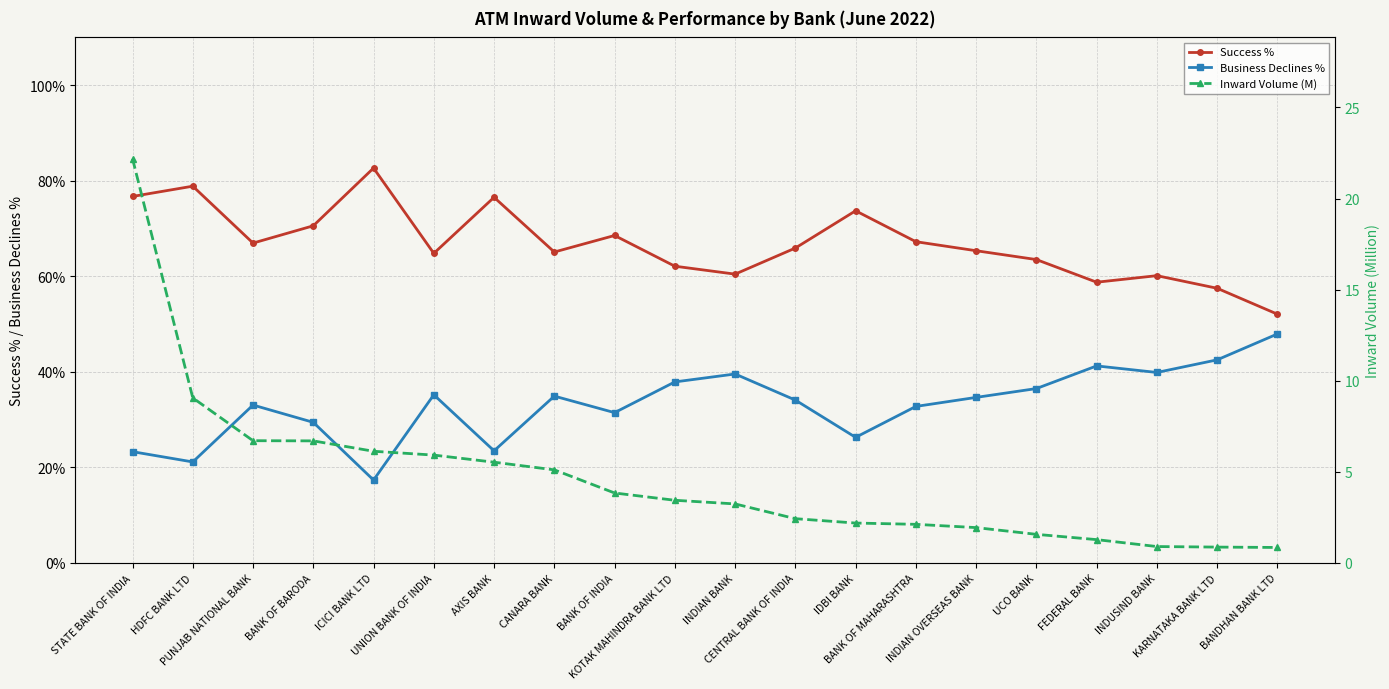

What is the value of the Inward Volume (M) point at the 19th from the left?

0.9